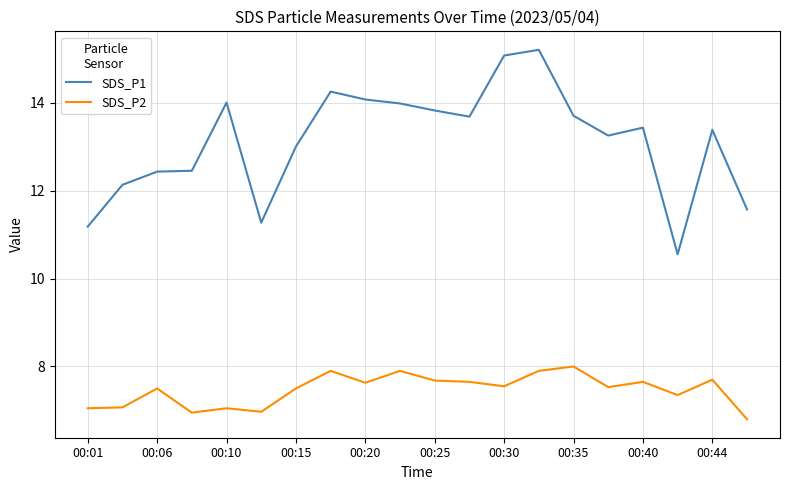

Which series has the largest total across all categories?

SDS_P1